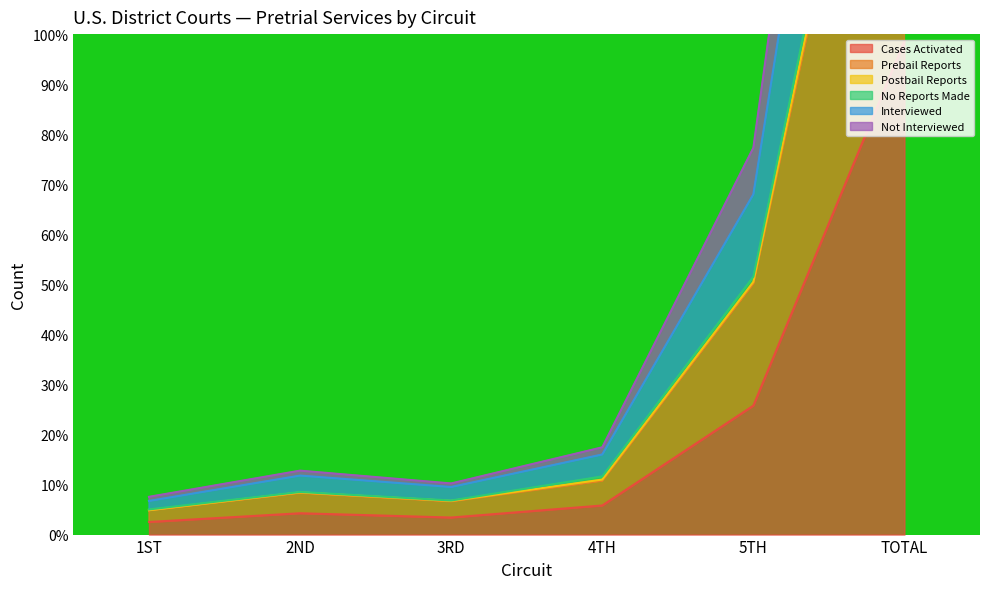

What is the sum of the Cases Activated values at 2ND and 1ST?

6.8